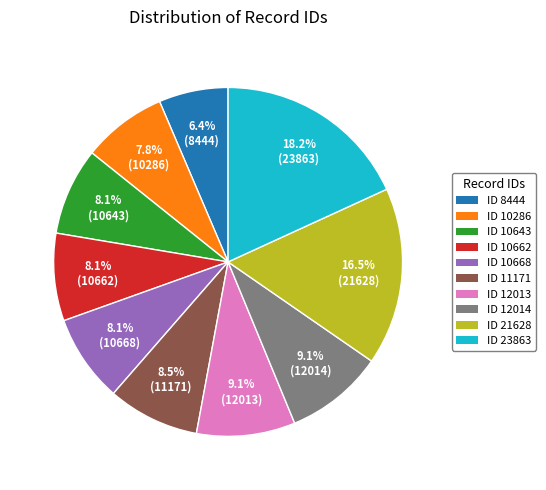

Does ID 10643 represent more than half of the total?

No